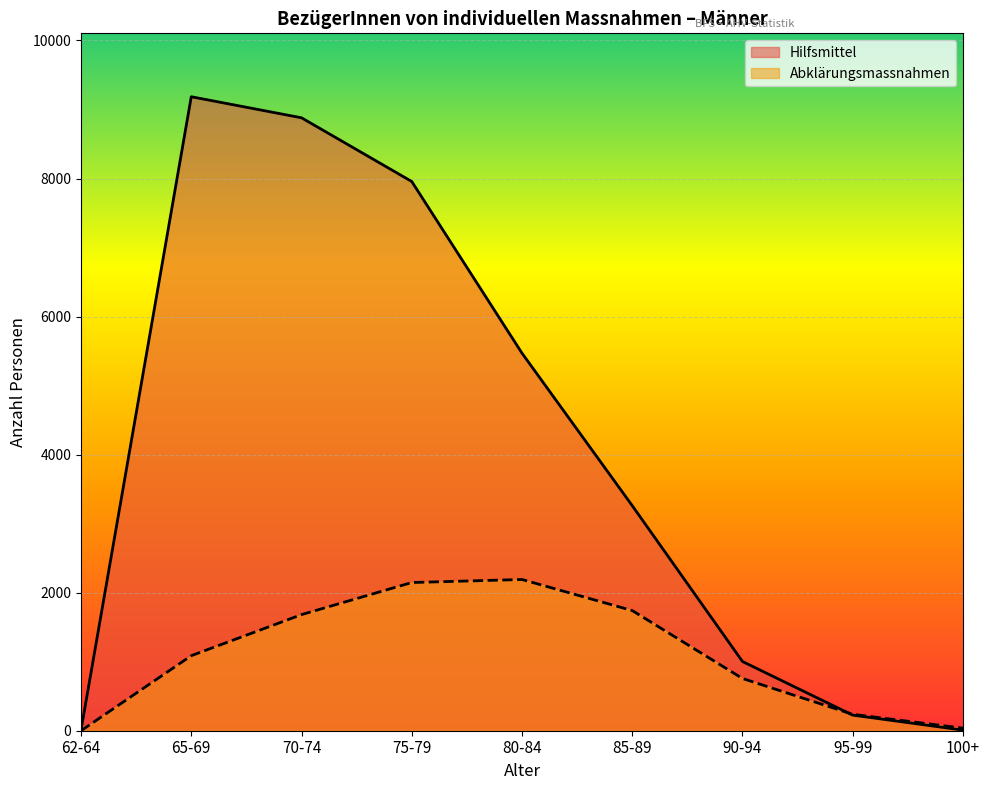

At which category is the sum across all series the highest?

70-74